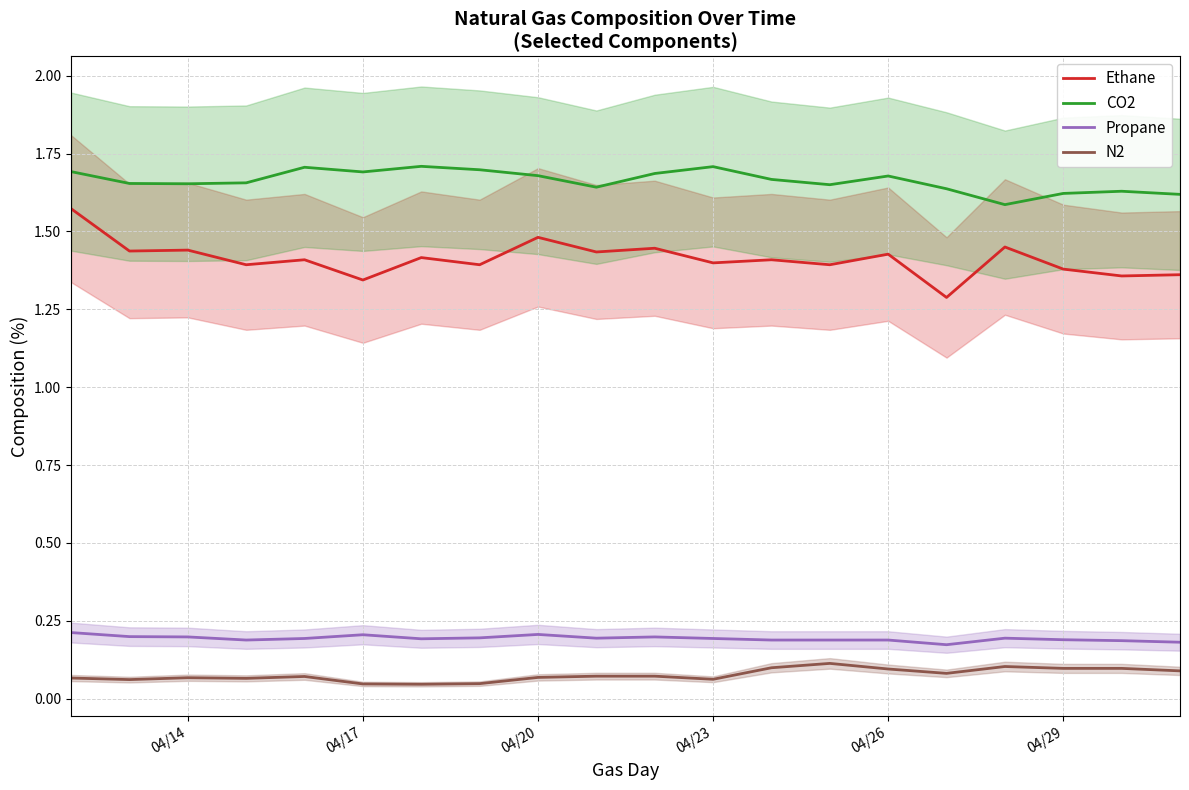

What are all the series names shown in the legend?

Ethane, CO2, Propane, N2